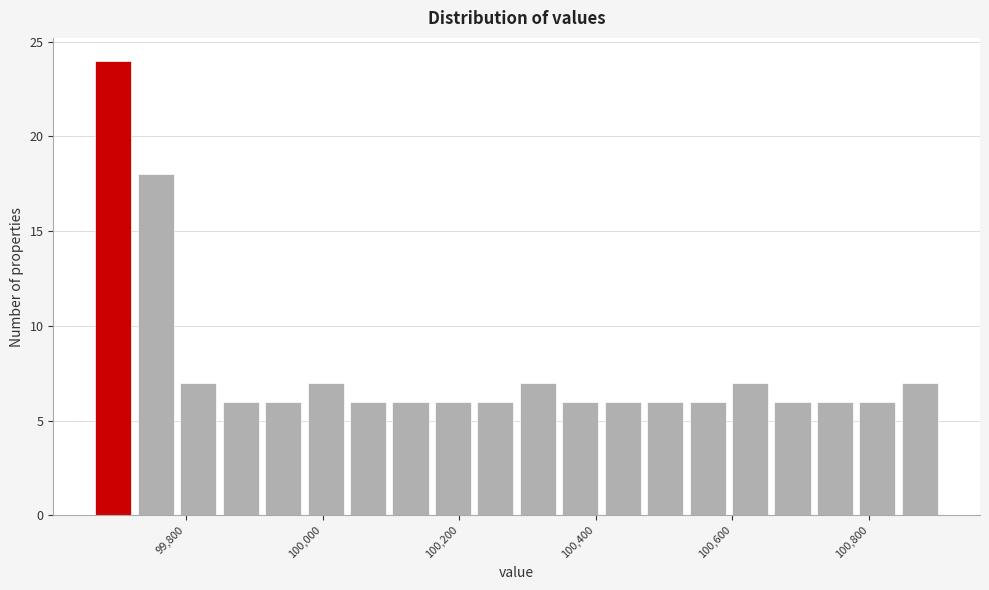

Around what value on the x-axis is the tallest bar? Give the approximate position of its centre, as read against the axis.

99700